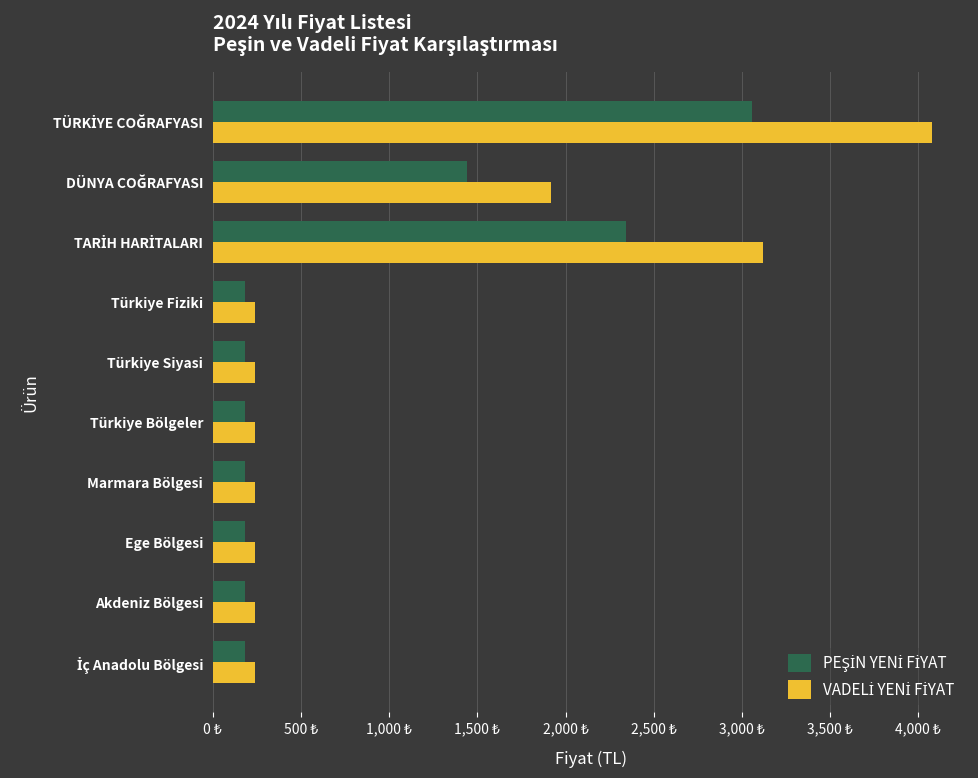

How many values in the PEŞİN YENİ FİYAT series exceed 180?

3